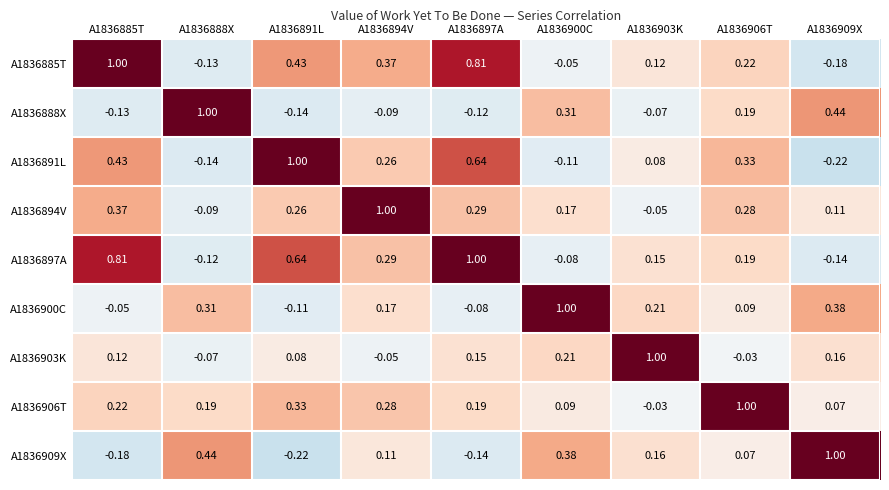

How many positive values does the A1836894V series have?

7